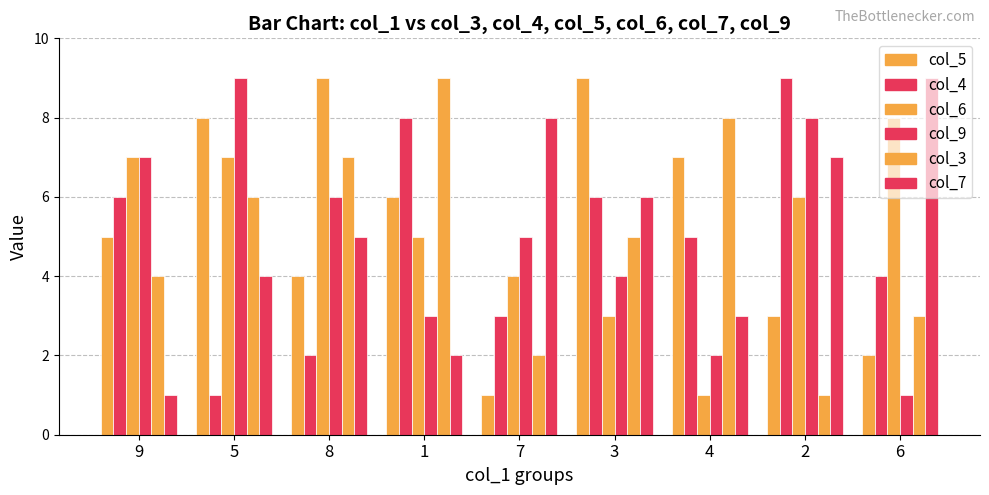

What is the difference between the col_9 values at 1 and 2?

5